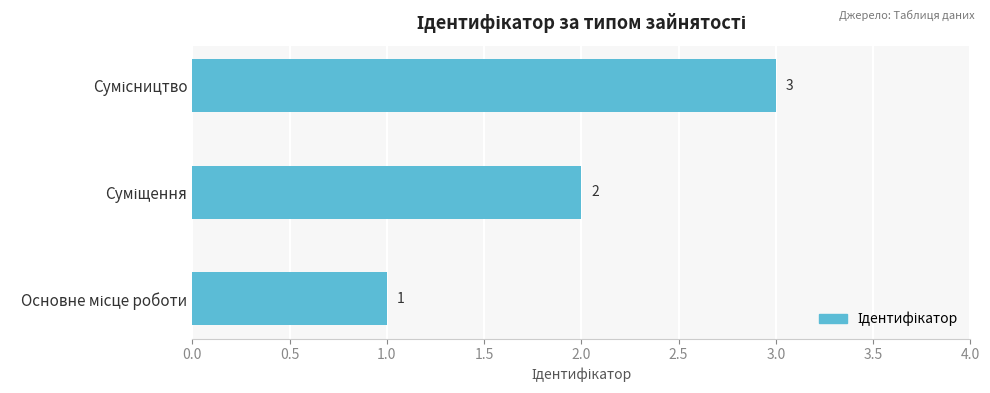

Does the chart contain any negative values?

No